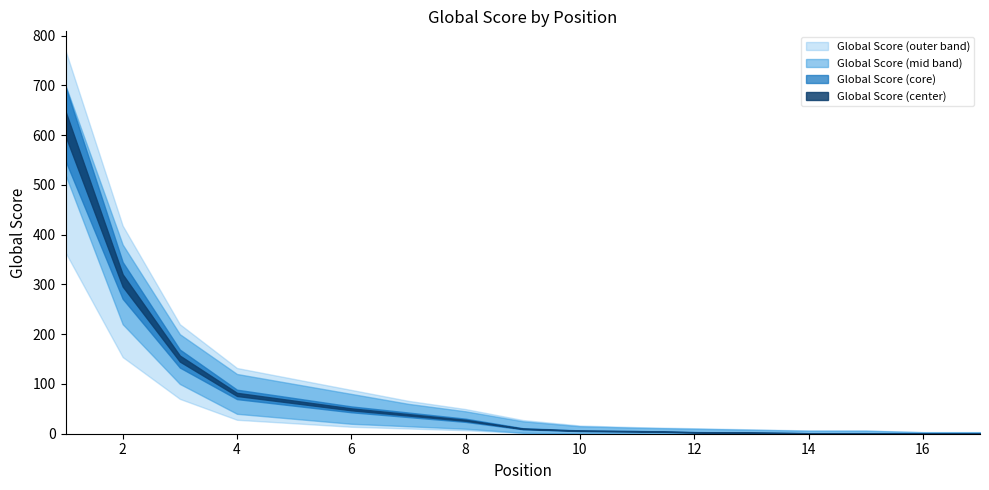

Reading right to left, list all the values displayed in this chart.

Global Score: 0	0	1	1	2	3	5	6	10	27	38	49	64	79	151	308	623
Global Score Upper: 3	3	6	6	8	10	12	15	25	45	60	80	100	120	200	380	700
Global Score Lower: 0	0	0	0	0	0	0	0	2	10	15	20	30	40	100	220	520